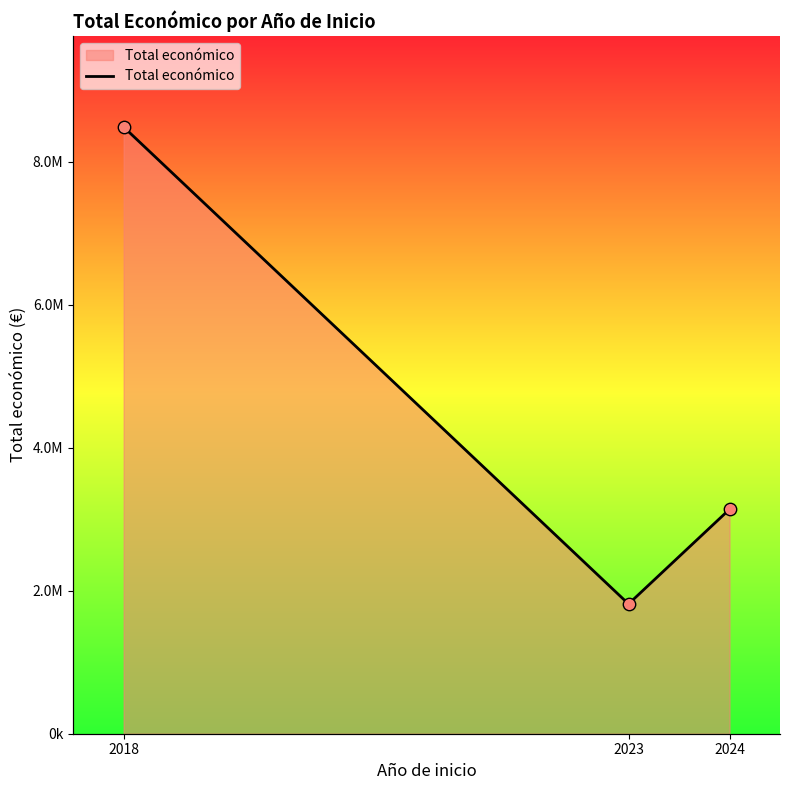

Between 2024 and 2018, which is larger?

2018